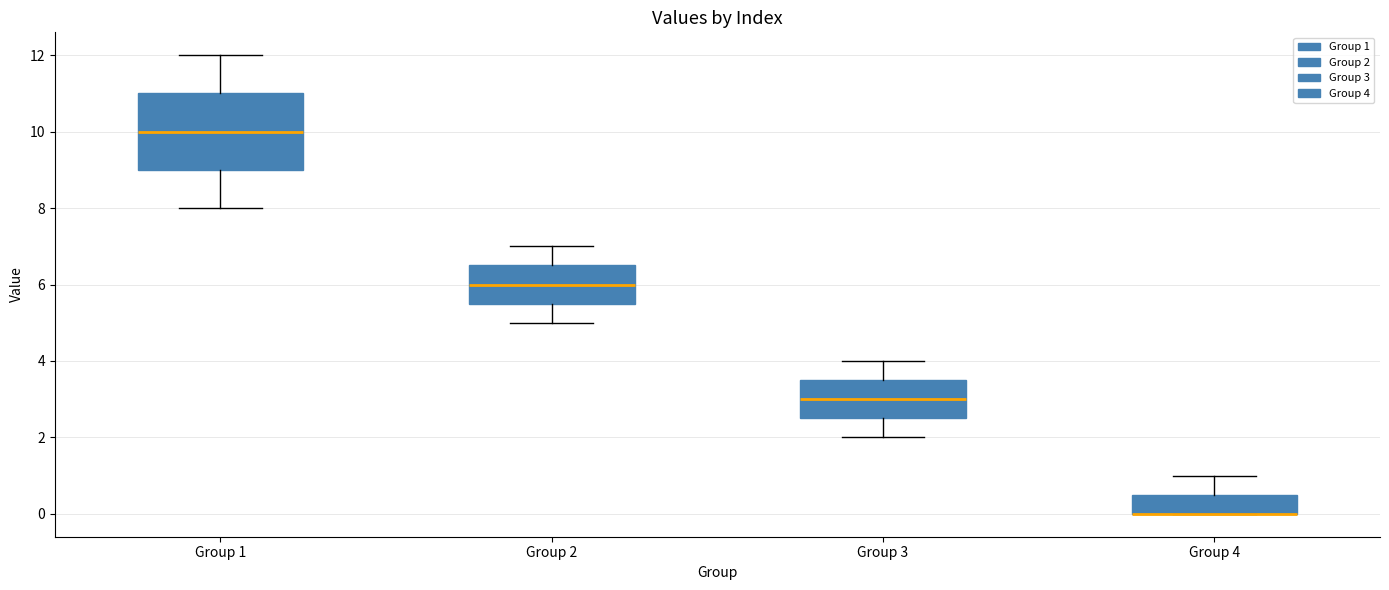

Where is the lower edge of the box for Group 3 on the y-axis? The values are not printed on the chart, so give them approximately, as read against the axis.

2.6